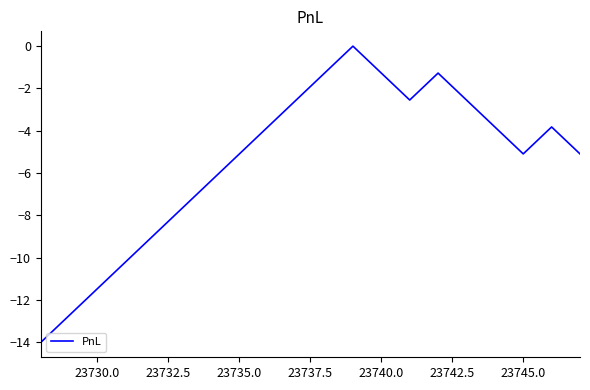

How many values exceed -3?

7